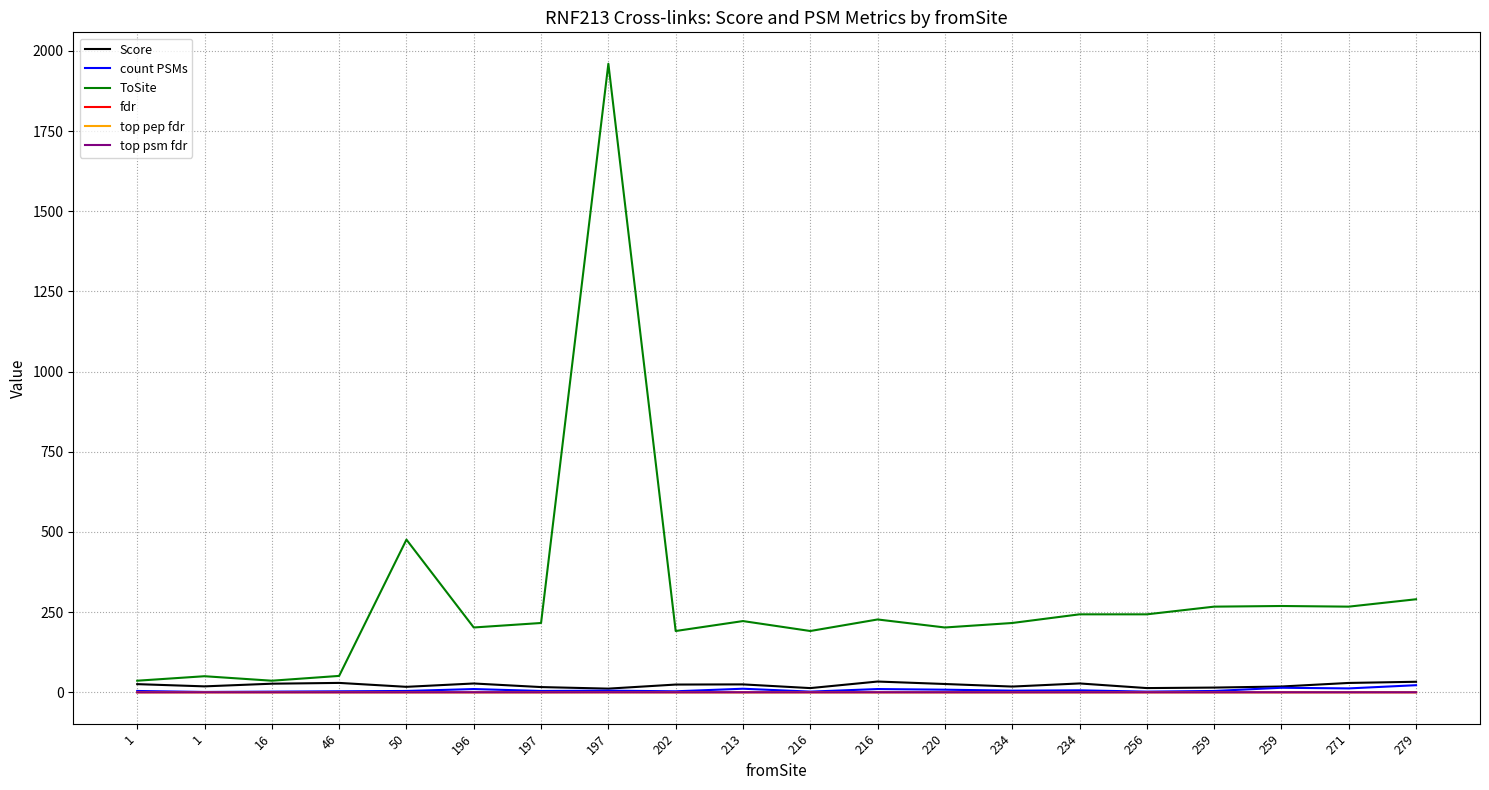

True or false: top pep fdr and fdr intersect in this chart.

True